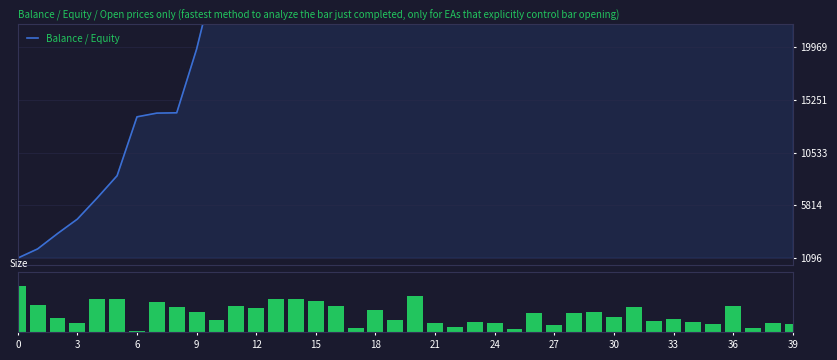

What is the average value of the Balance / Equity series?

29394.2